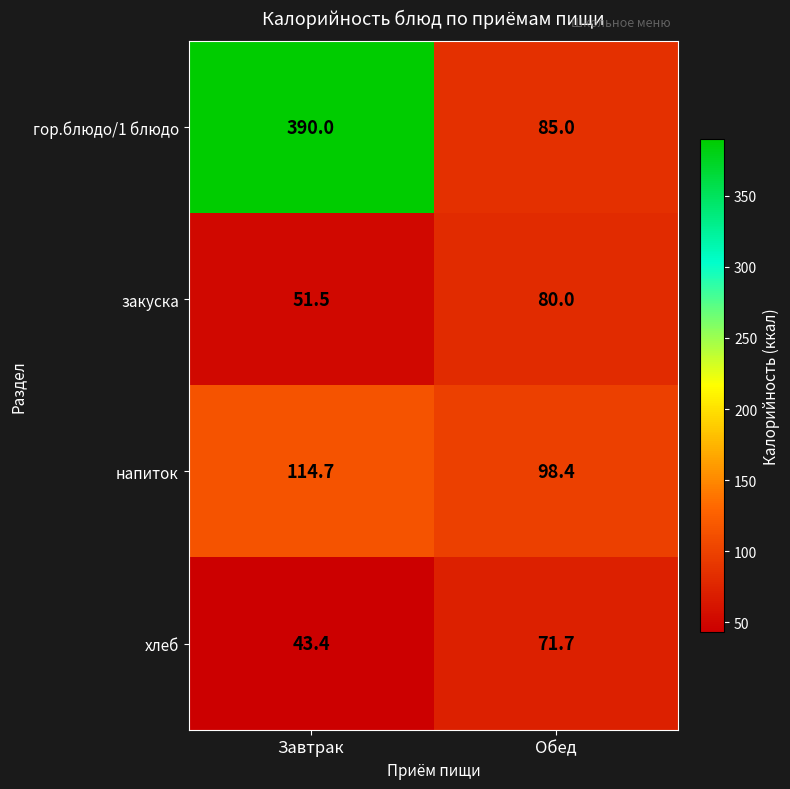

What is the spread (max minus min) of values at Обед?

26.7